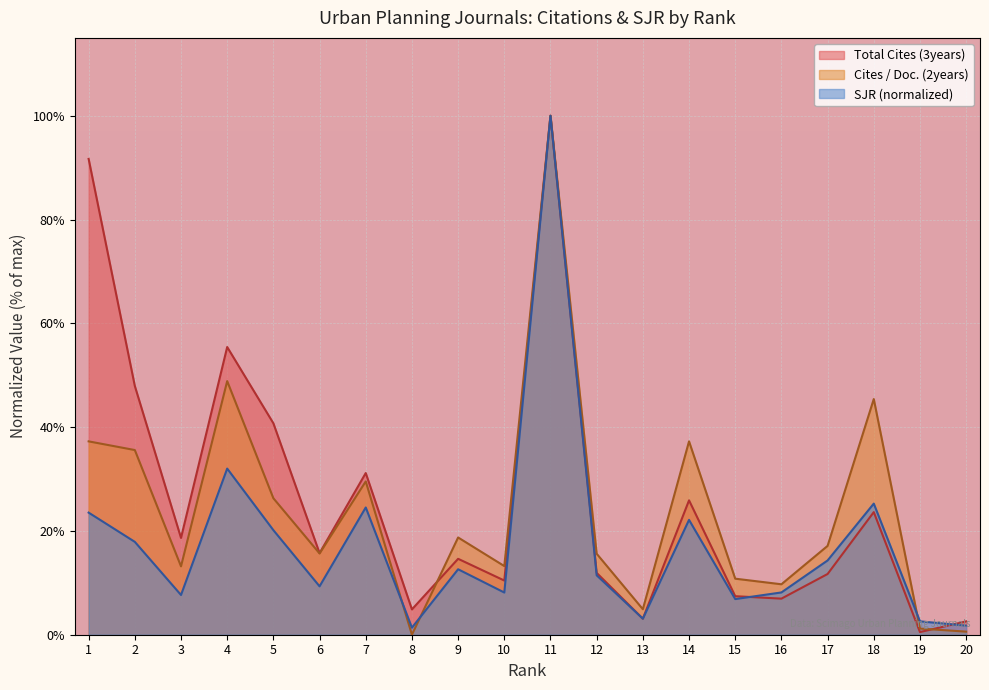

At which category does Total Cites (3years) reach its first local valley?

3